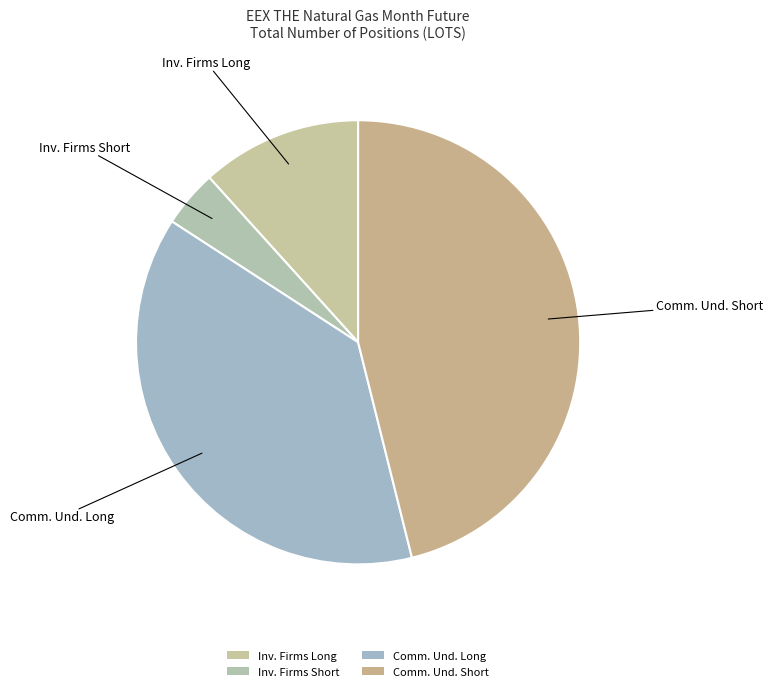

Approximately how many times larger is the value at Inv. Firms Long compared to Comm. Und. Short?

0.3